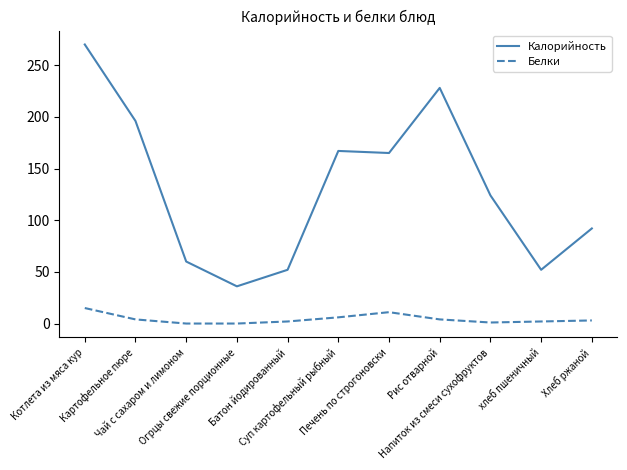

What is the maximum value shown in the chart?

270